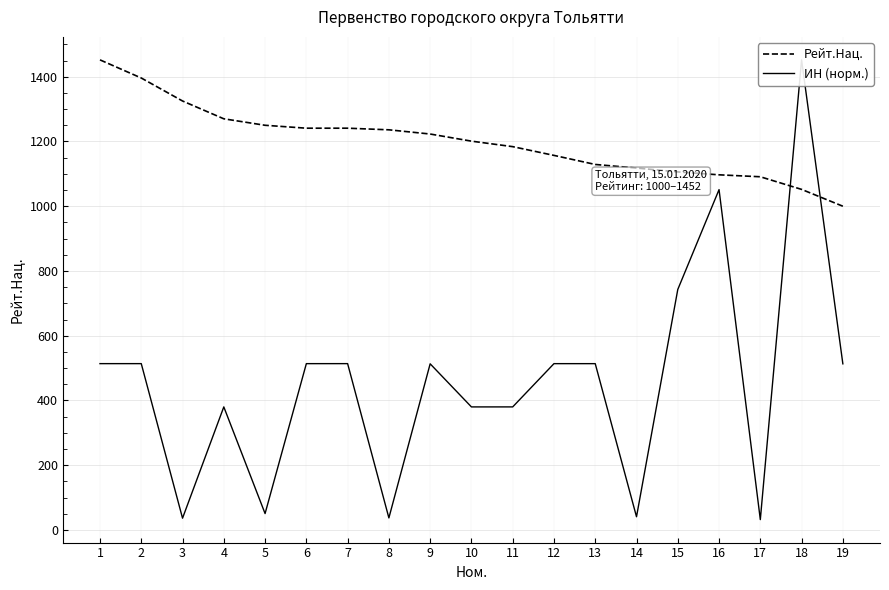

Which category has the lowest value across all series?

17